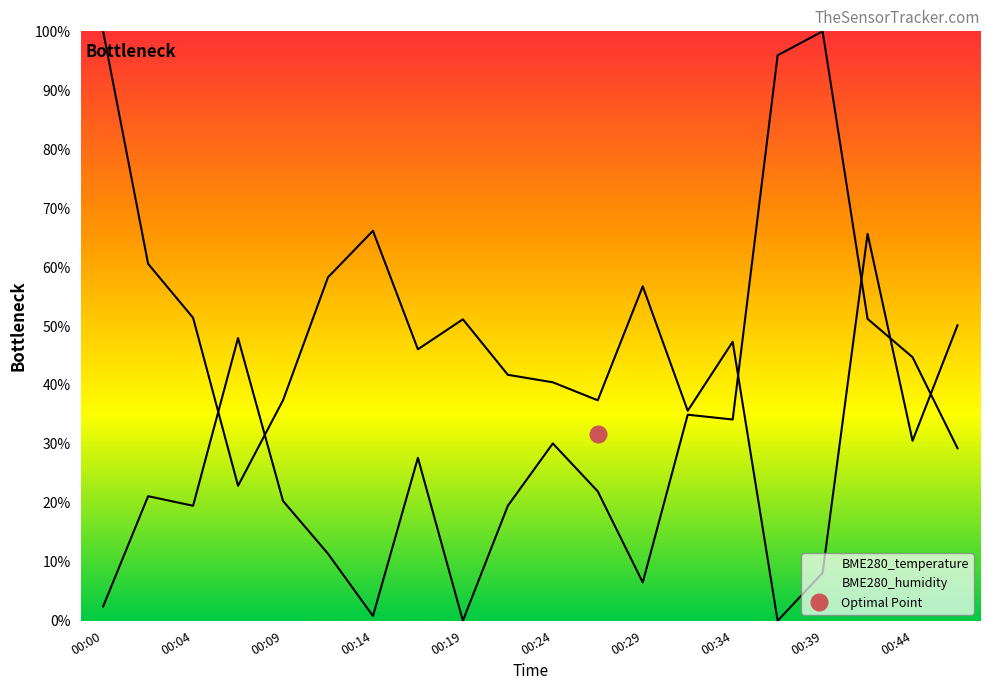

What is the total value across all series at 00:46?

79.4